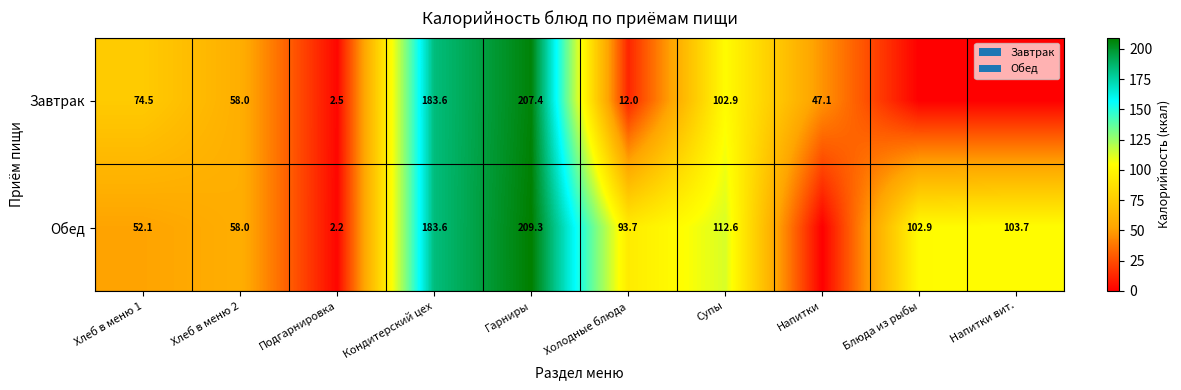

At which category is the sum across all series the highest?

Гарниры